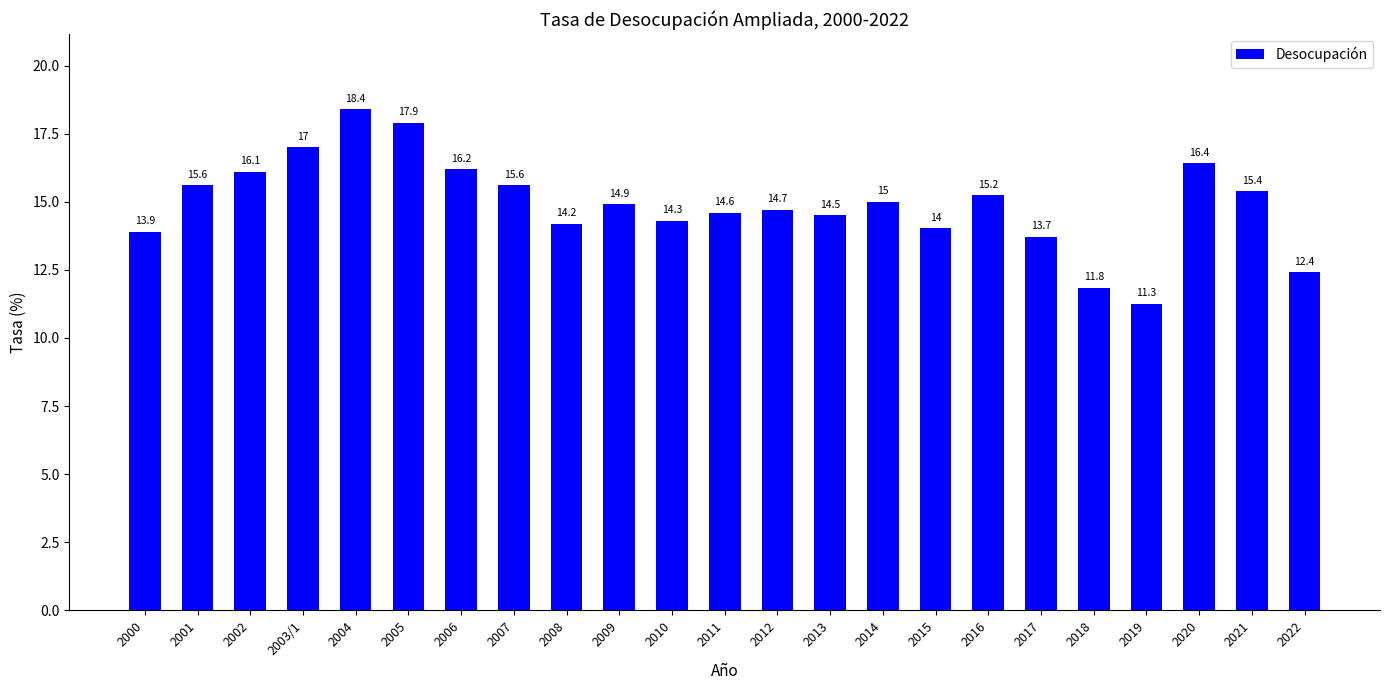

What is the difference between the maximum and second lowest values?

6.6